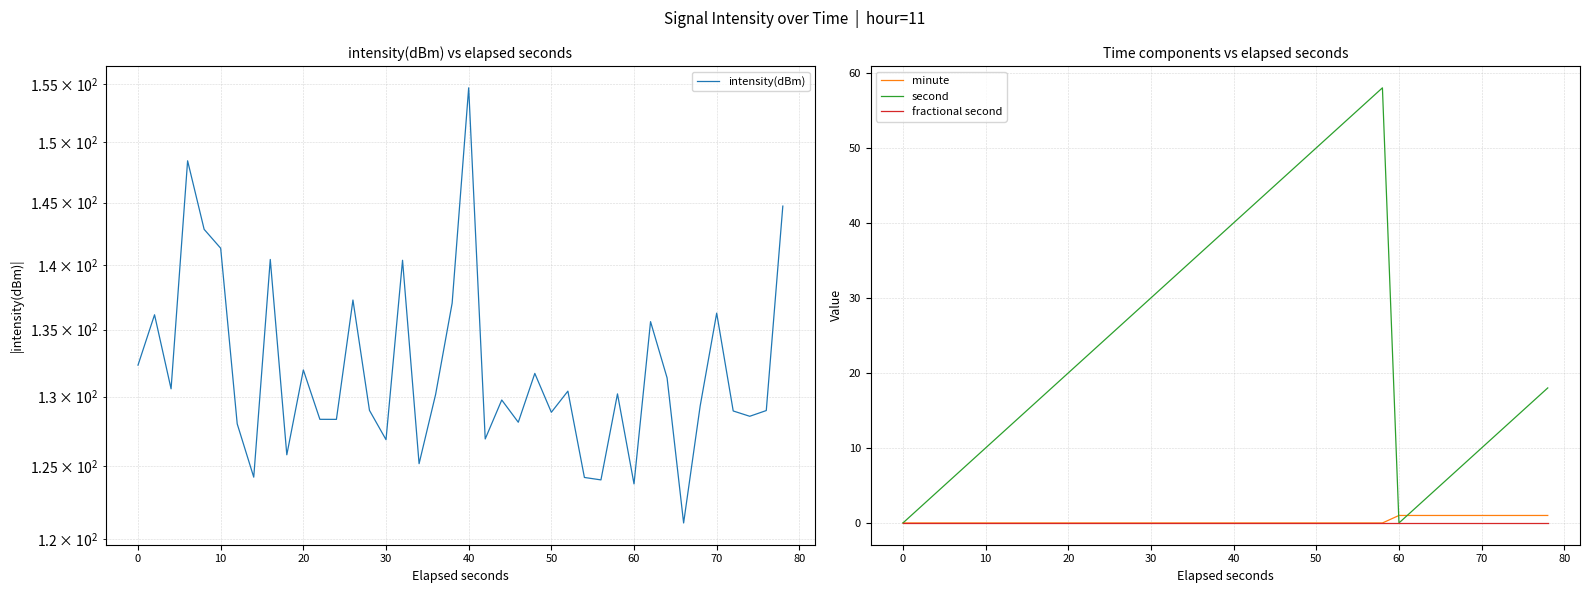

What are all the series names shown in the legend?

intensity(dBm), minute, second, fractional second